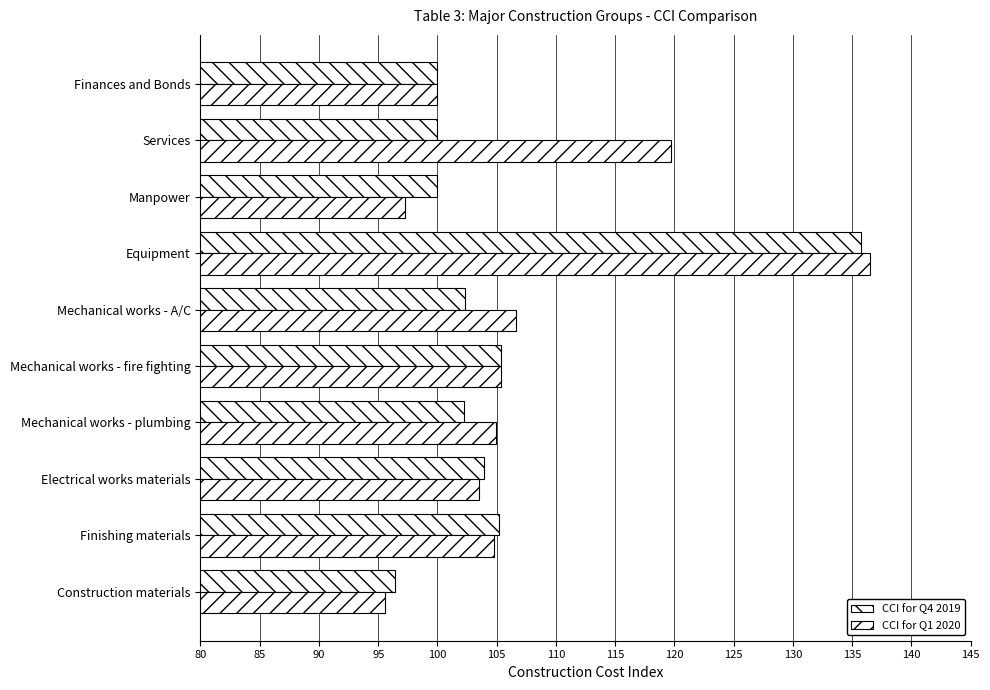

Reading right to left, what are all the values shown in this chart?

CCI for Q4 2019: 125=100.0	120=100.0	115=100.0	110=135.7	105=102.3	100=105.3	95=102.3	90=103.9	85=105.2	80=96.4
CCI for Q1 2020: 125=100.0	120=119.7	115=97.2	110=136.5	105=106.6	100=105.3	95=104.9	90=103.5	85=104.8	80=95.5